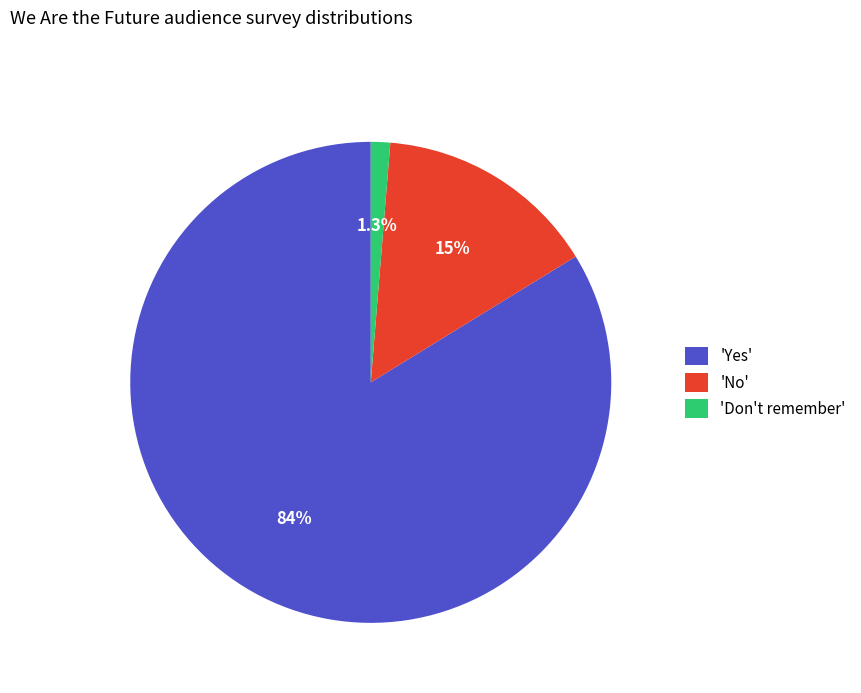

Rank the categories by value from highest to lowest.

'Yes', 'No', 'Don't remember'